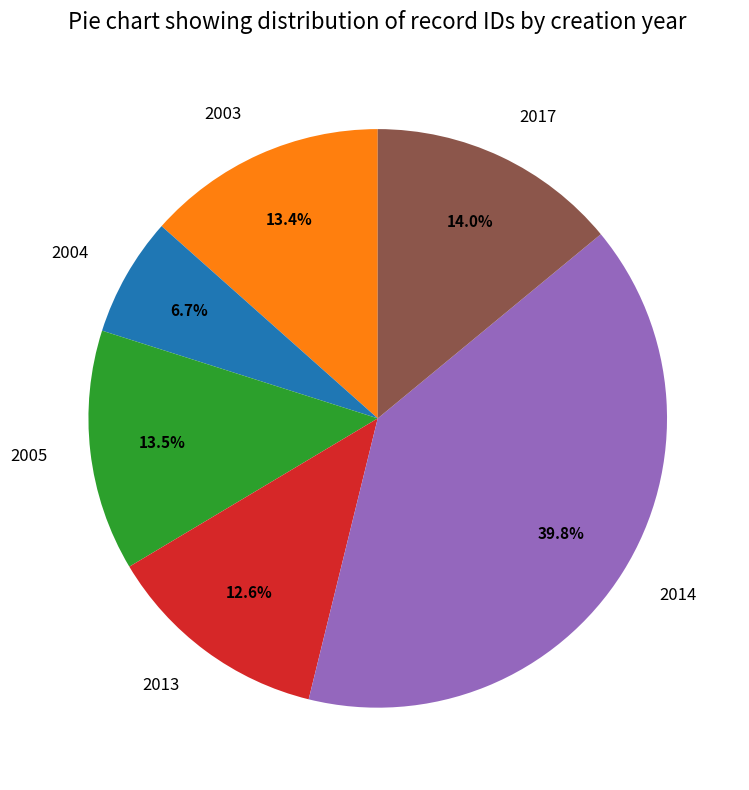

Do 2017 and 2004 together represent more than half of the pie?

No